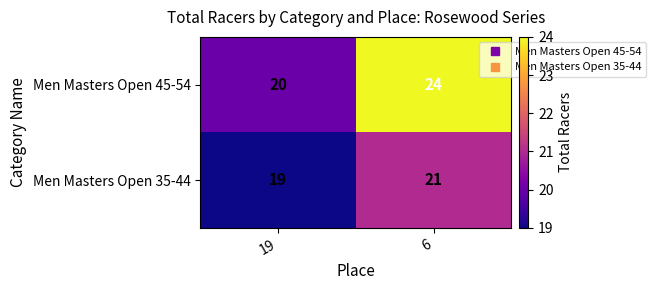

What is the average value of the Men Masters Open 35-44 series?

20